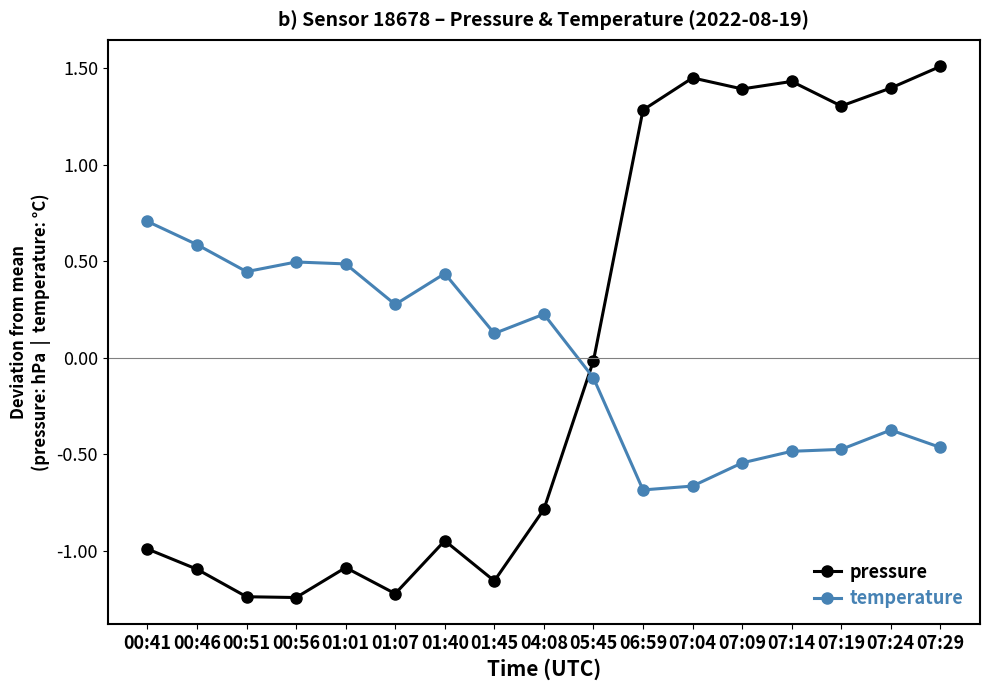

How many times do temperature and pressure cross each other?

1